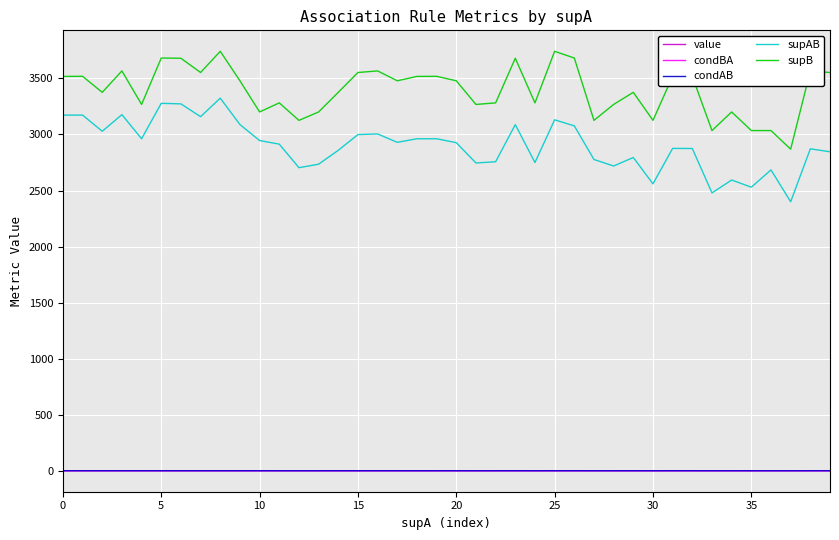

What is the maximum value for supB?

3742.0